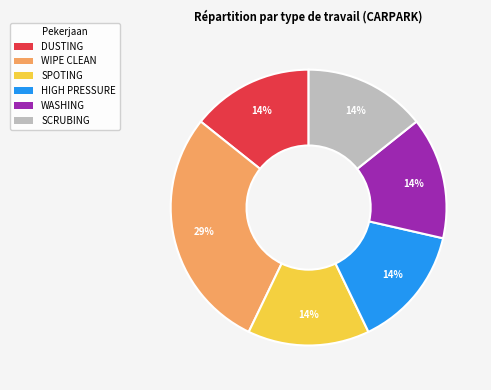

Is there a majority slice in this chart?

No